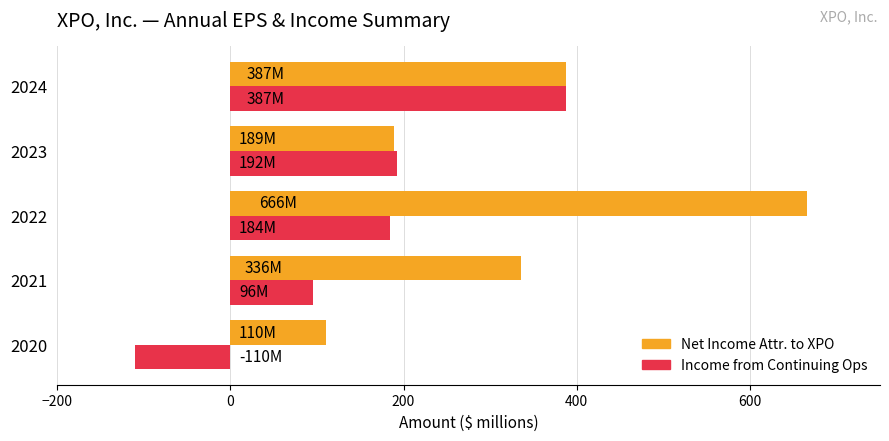

What is the difference between the highest and lowest values at 2020?

220